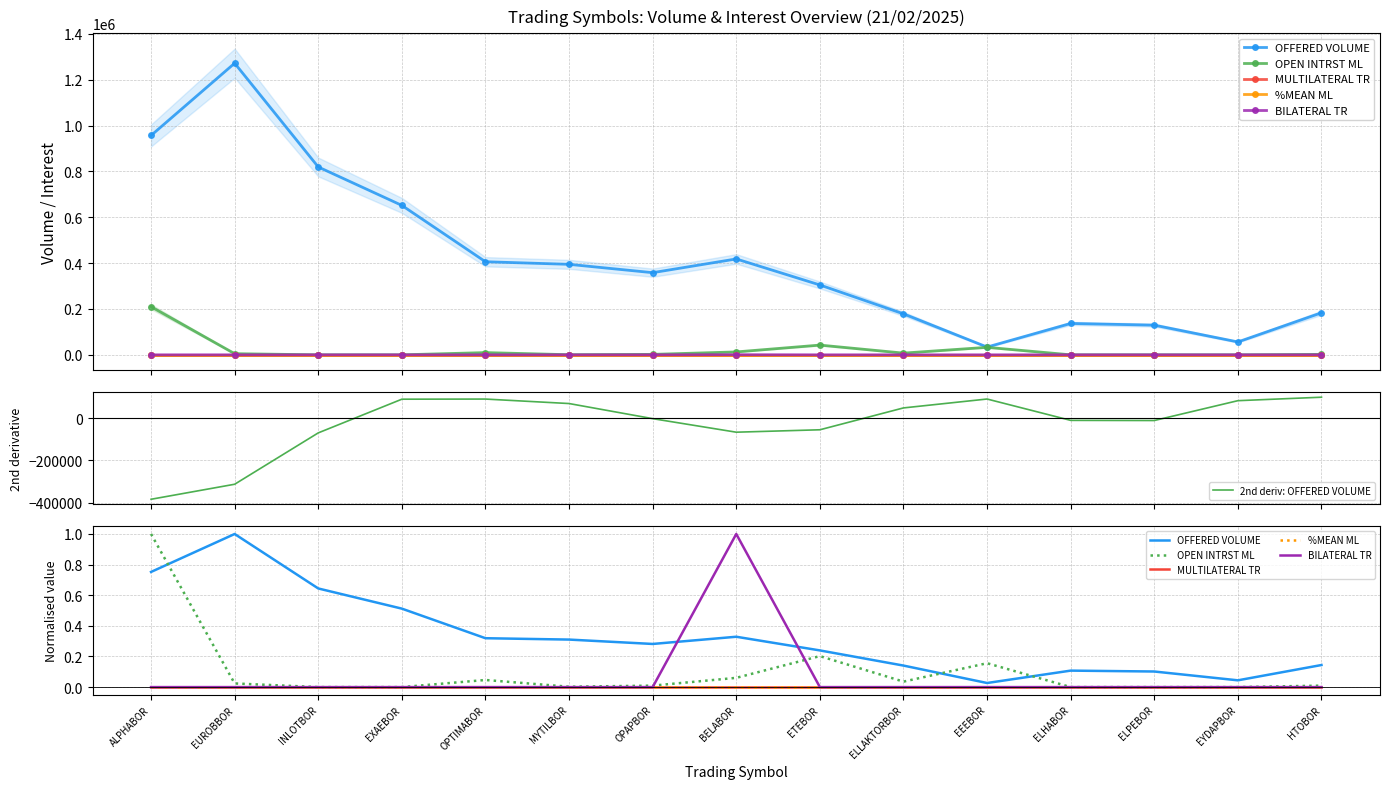

Which series ends up on top after the final intersection of OPEN INTRST ML and BILATERAL TR?

OPEN INTRST ML